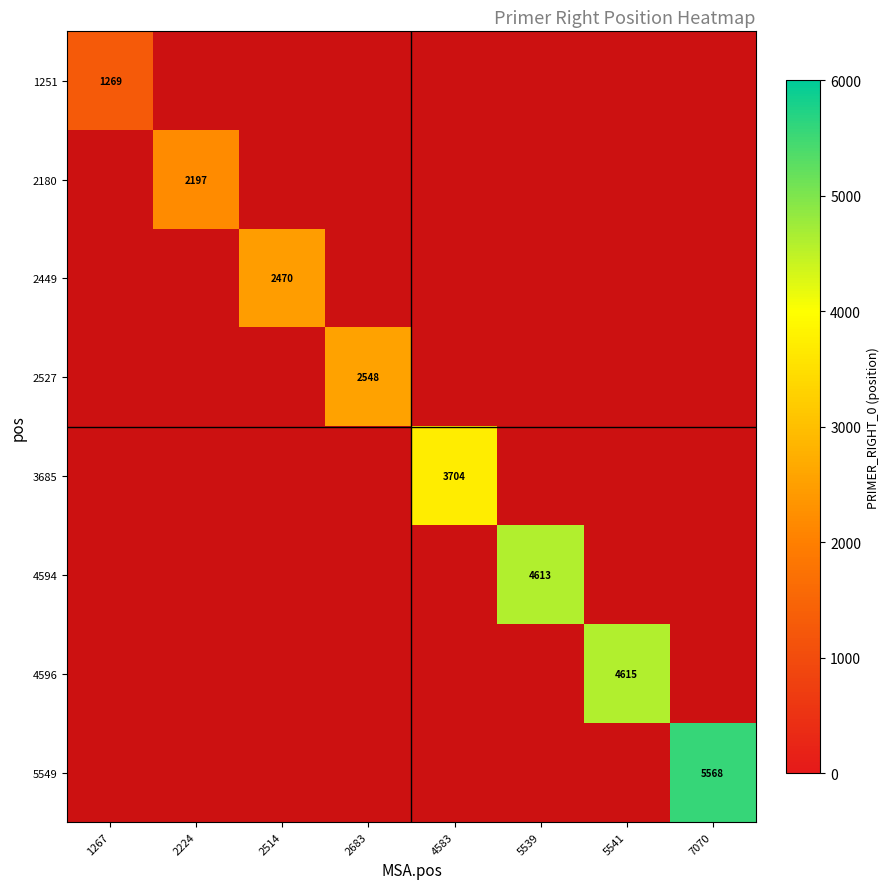

At which label does 4594 reach its minimum?

1267